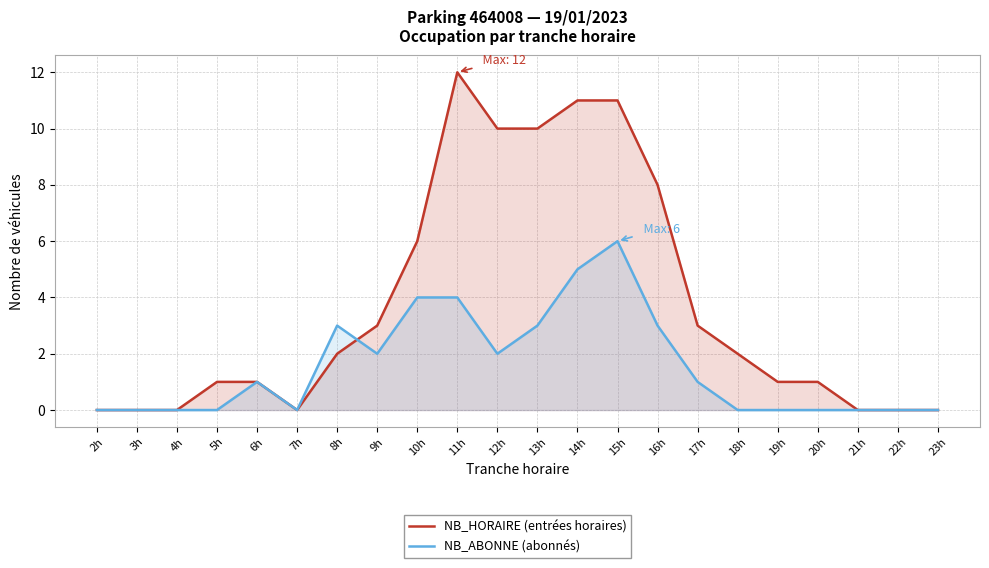

True or false: NB_ABONNE (abonnés) and NB_HORAIRE (entrées horaires) intersect in this chart.

True